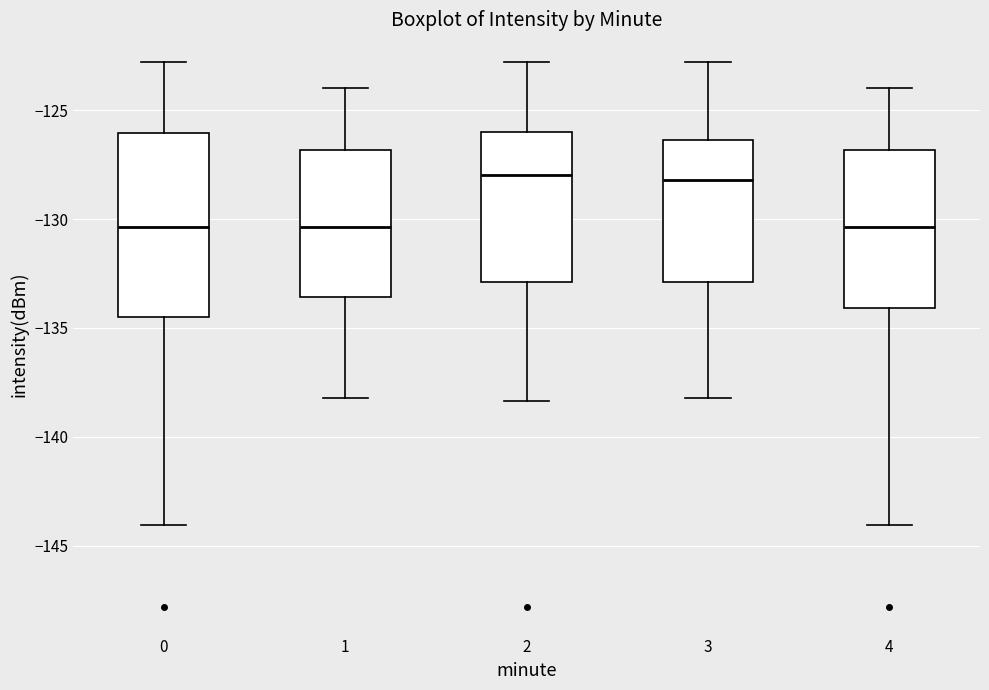

Comparing the boxes themselves (not the whiskers), which one is the tallest?

0